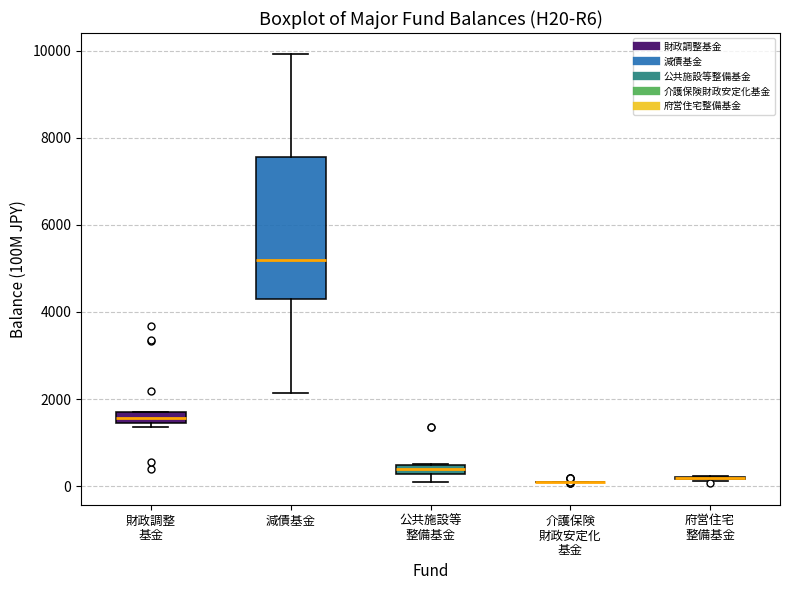

Where is the lower edge of the box for 公共施設等 整備基金 on the y-axis? The values are not printed on the chart, so give them approximately, as read against the axis.

200